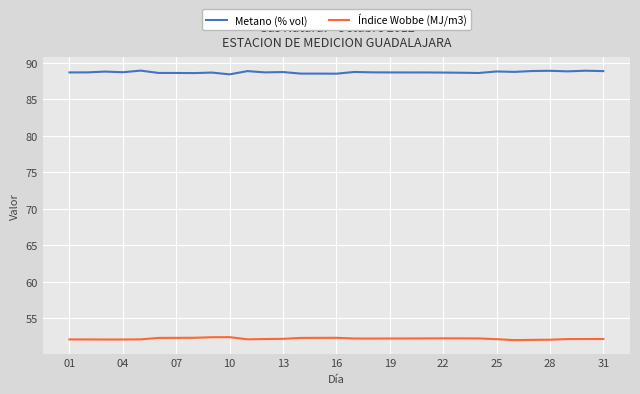

List the series in order of their peak value, highest first.

Metano (% vol), Índice Wobbe (MJ/m3)